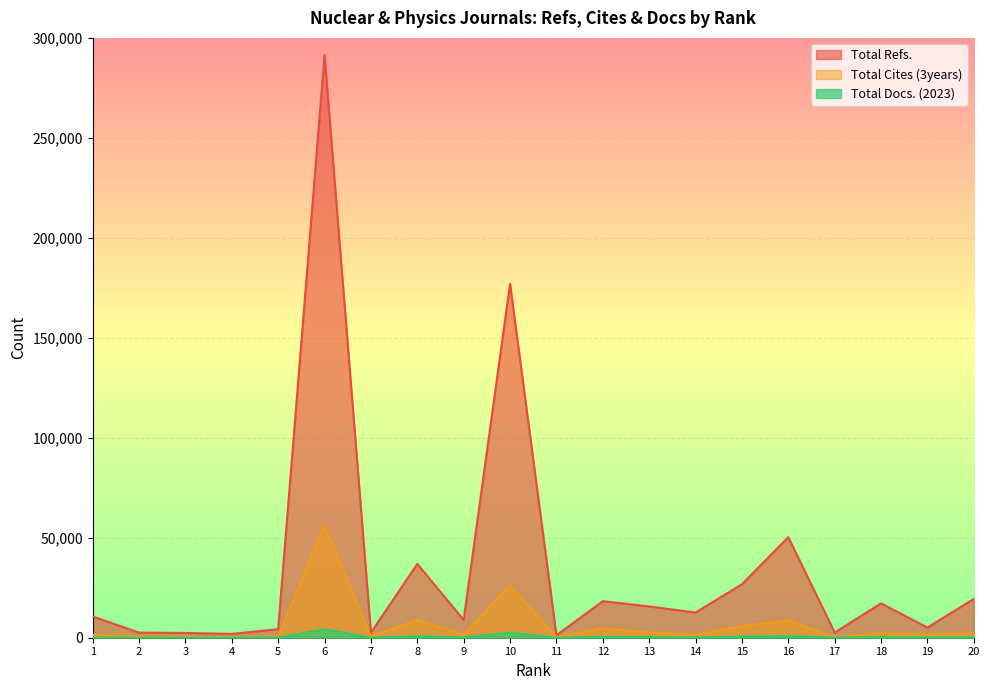

How many lines are shown in the chart?

3